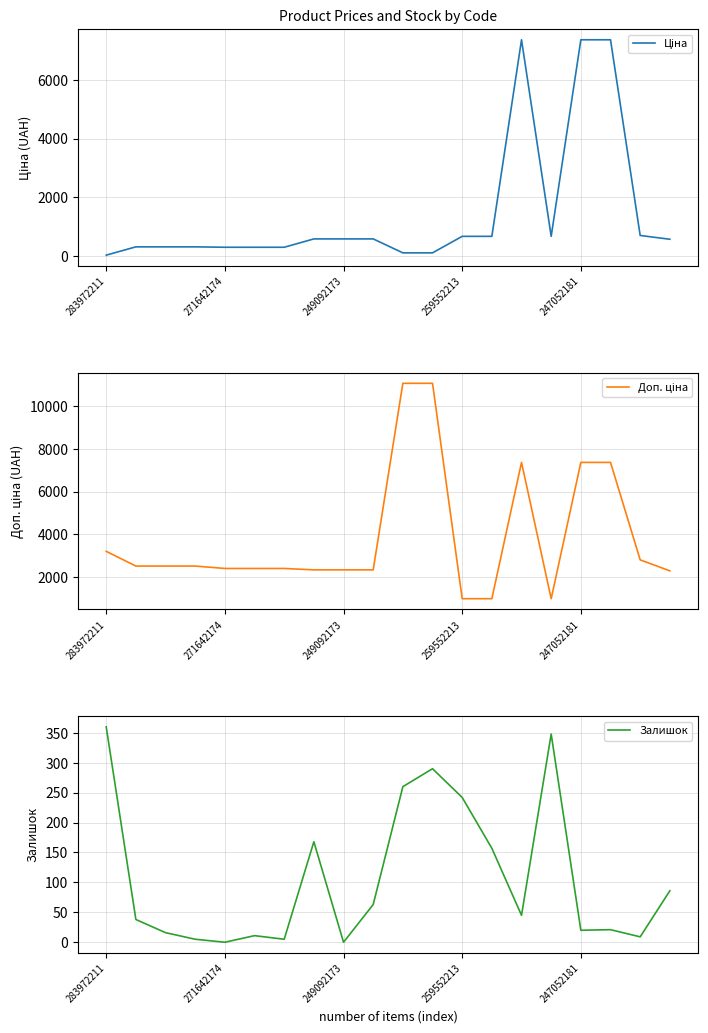

Where is the first local maximum for Ціна?

14